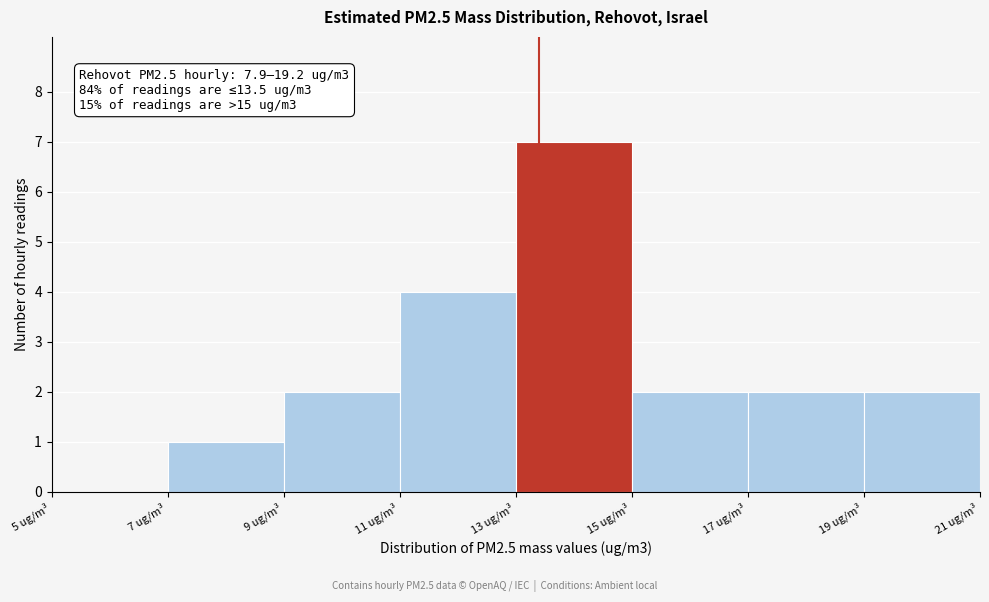

Over which range of the x-axis is the bar tallest?

13 to 15